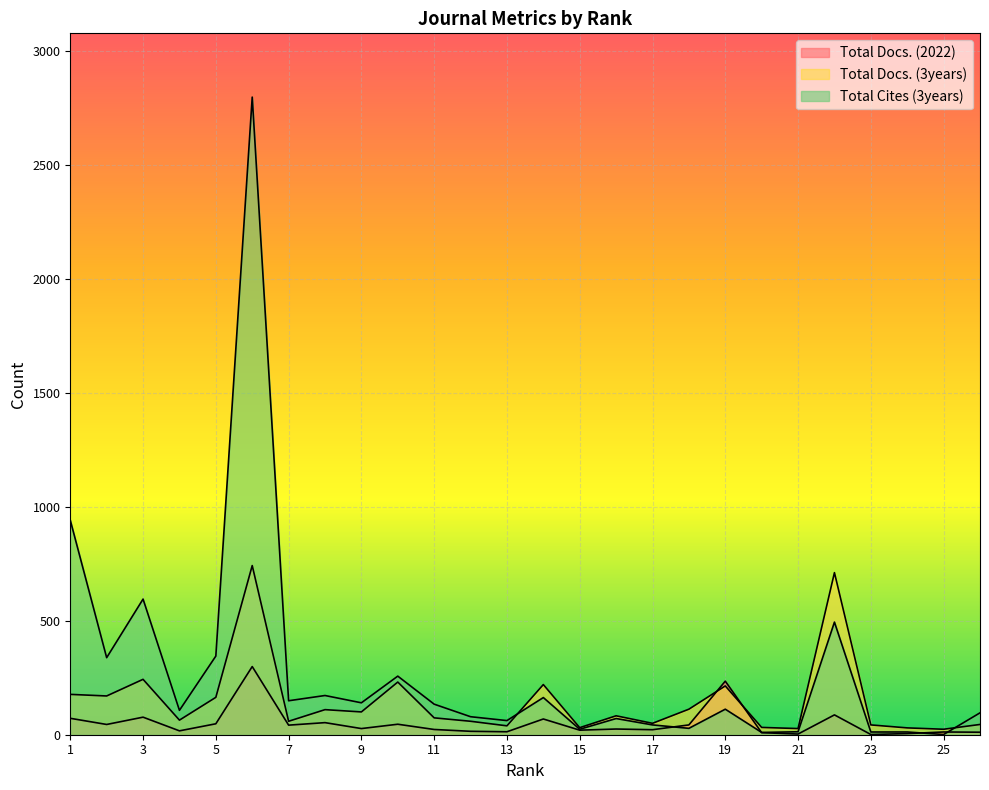

What is the sum of the Total Docs. (3years) values at 14 and 1?

397